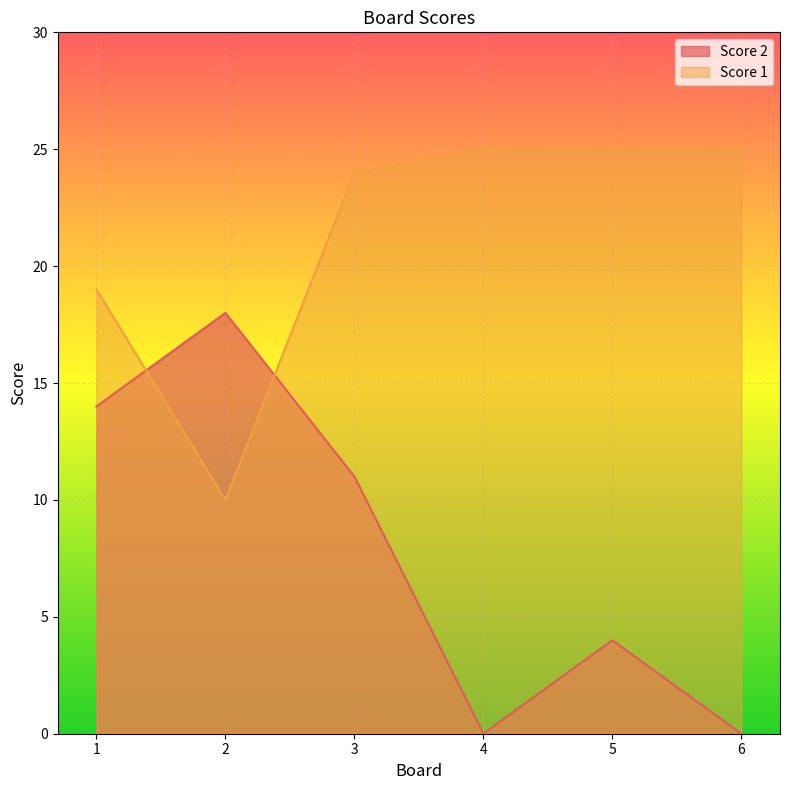

True or false: Score 1 has a value of 25 at 6.

True